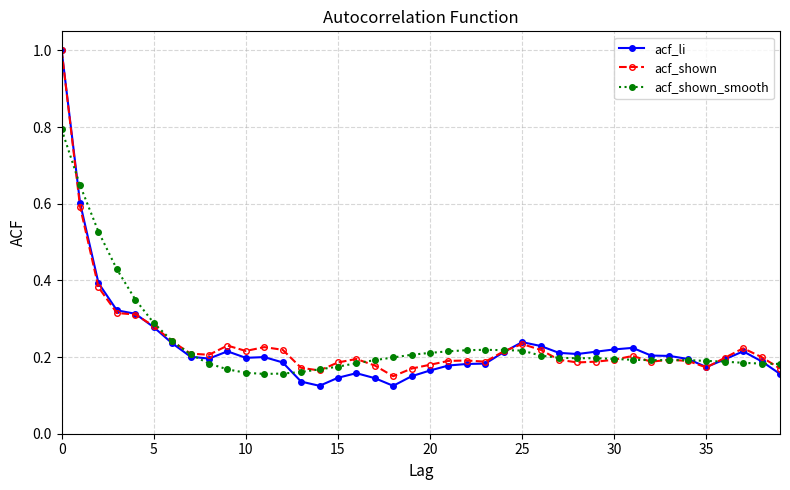

What is the maximum value for acf_shown?

1.0